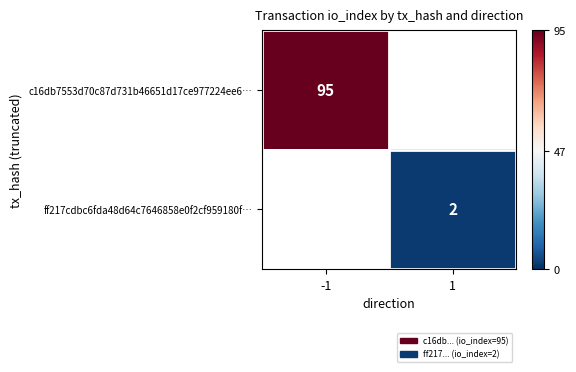

True or false: c16db7553d70c87d731b46651d17ce977224ee6… has a value of 95 at -1.

True